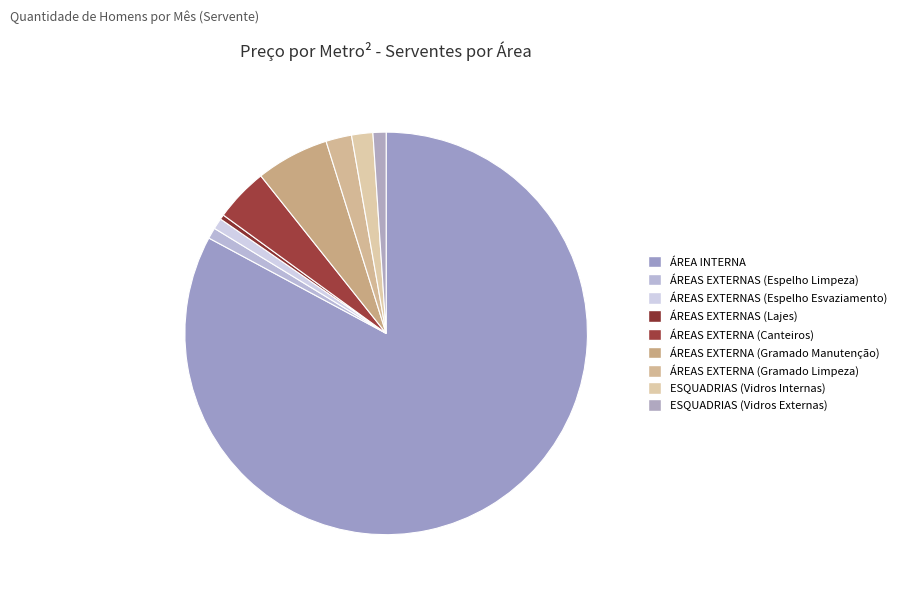

To the nearest percent, what is the combined percentage of ESQUADRIAS (Vidros Externas) and ÁREA INTERNA?

84%